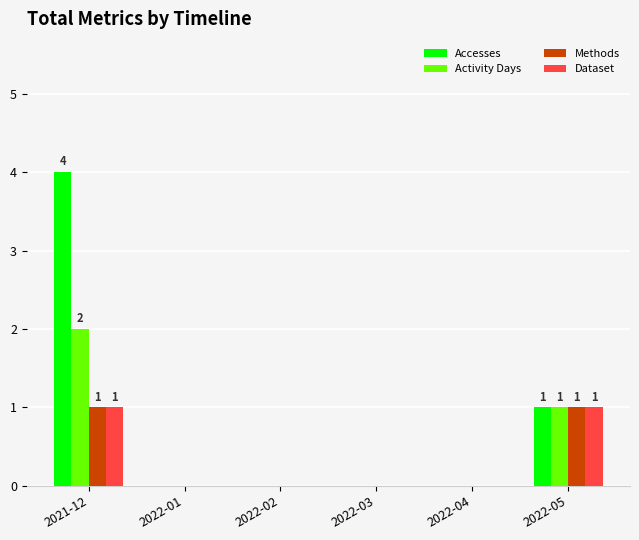

What is the sum of all Activity Days values?

3